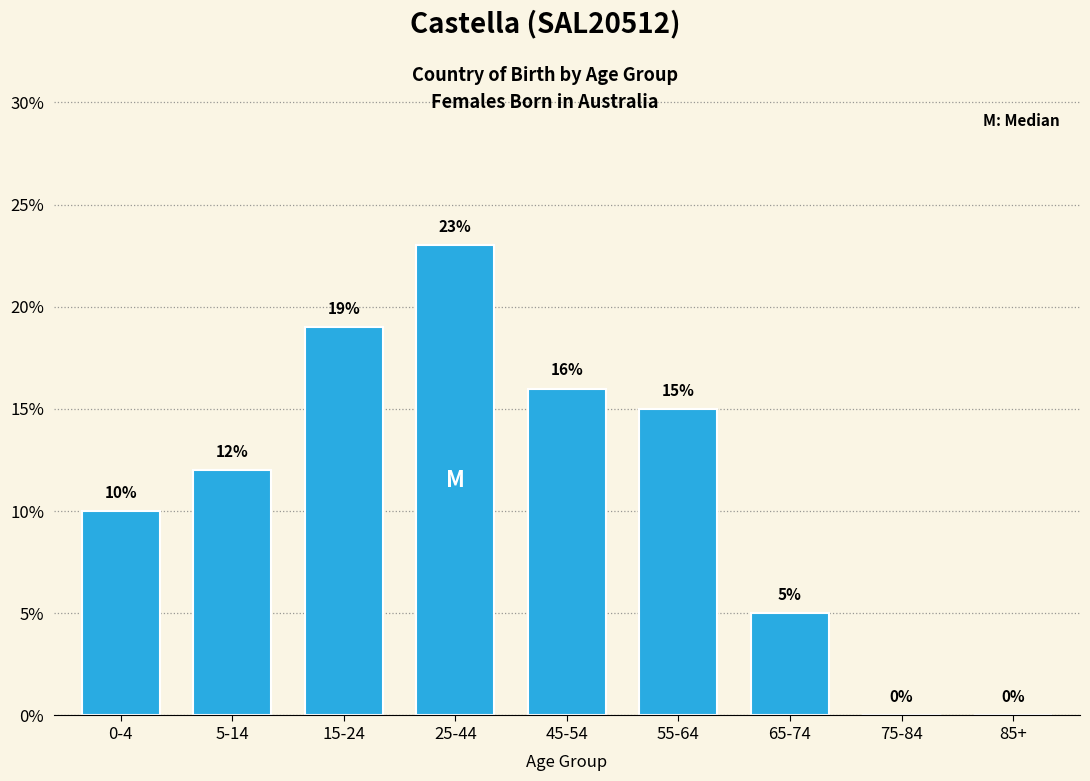

Reading left to right, transcribe all the data shown in this chart.

0-4=10	5-14=12	15-24=19	25-44=23	45-54=16	55-64=15	65-74=5	75-84=0	85+=0